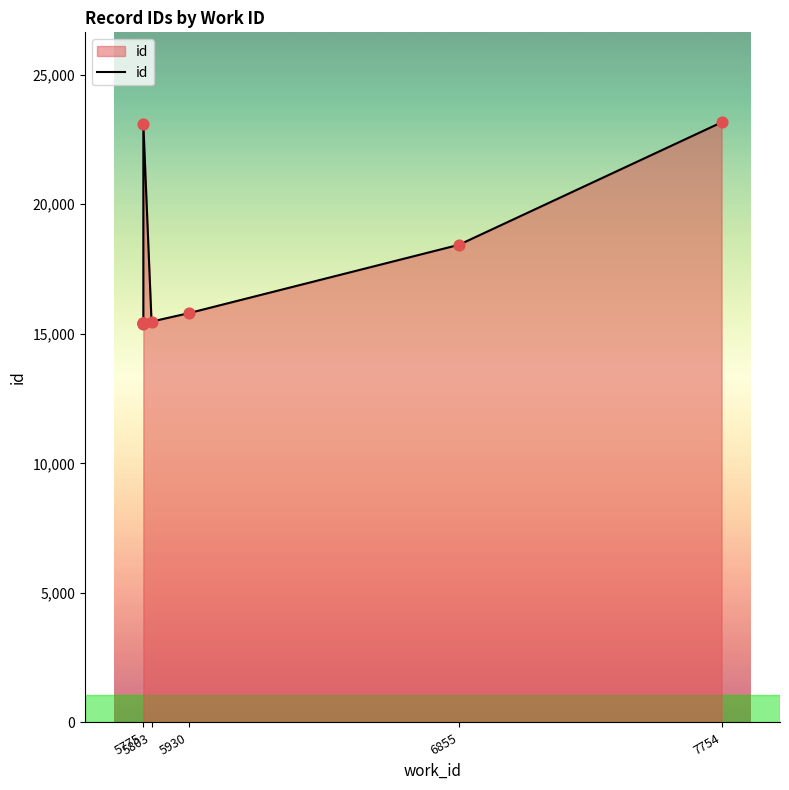

What is the change in value from 5803 to 6855?

+2963